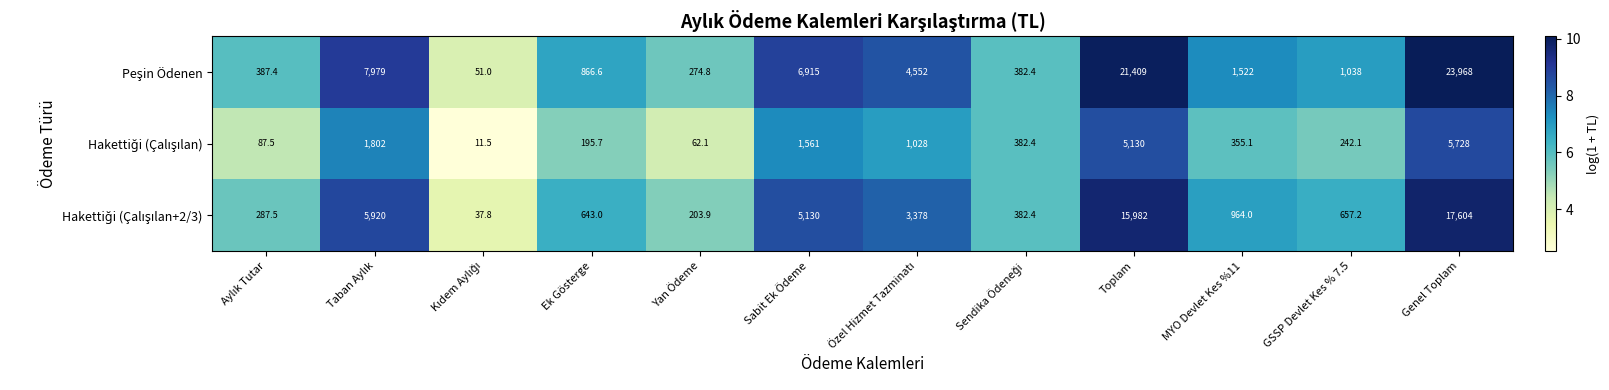

What is the spread (max minus min) of values at Yan Ödeme?

212.7